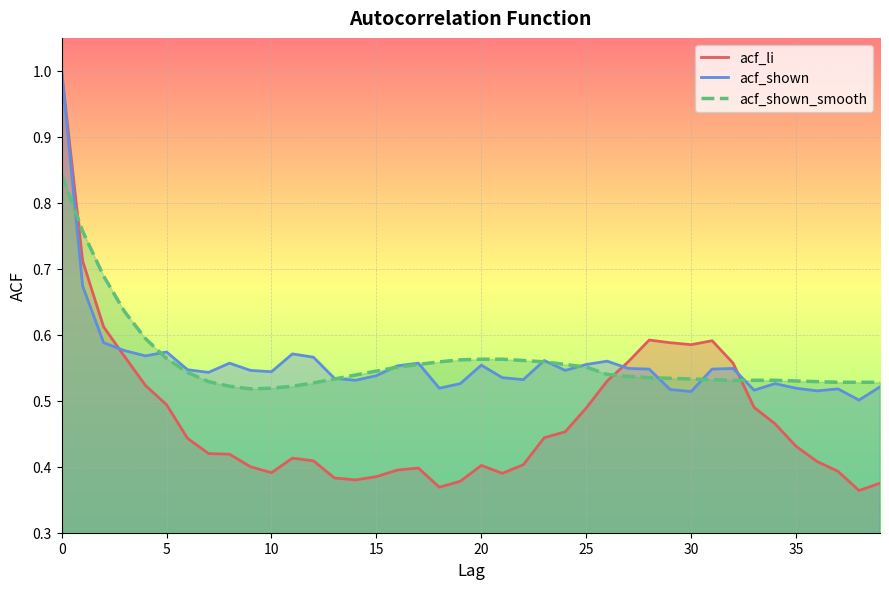

At how many categories does at least one series exceed 0?

40